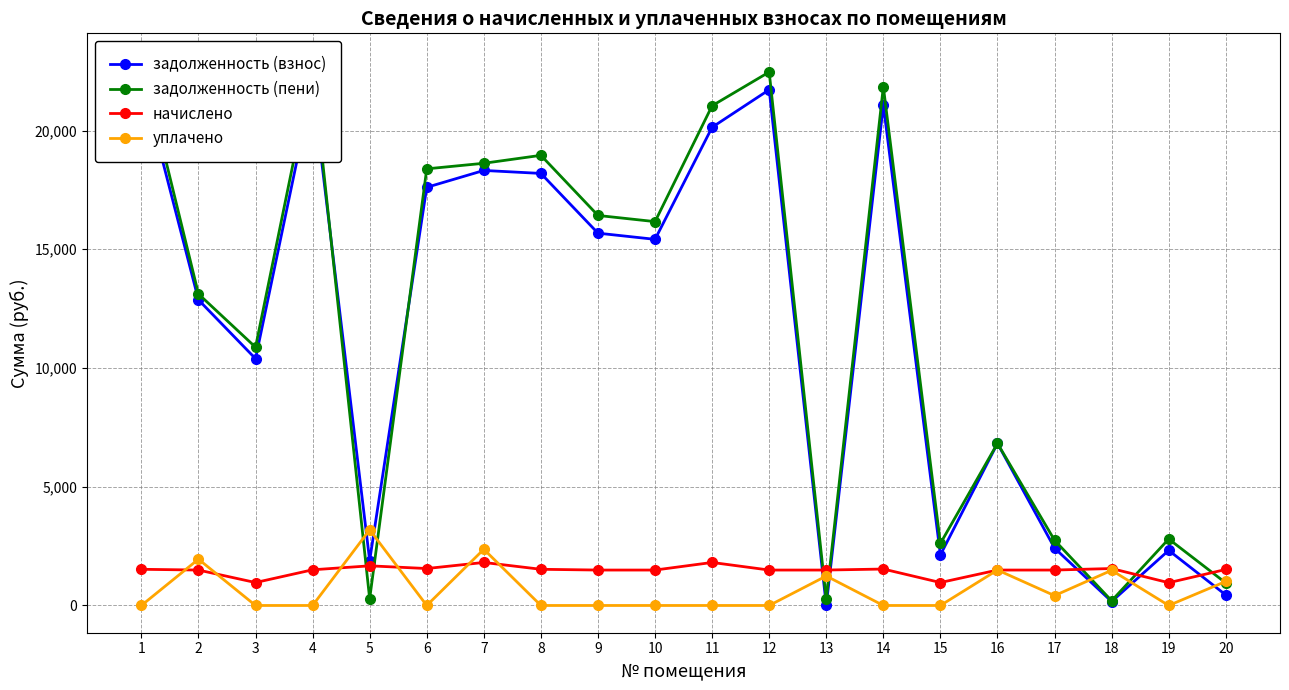

At which label is уплачено closest to 1593?

16